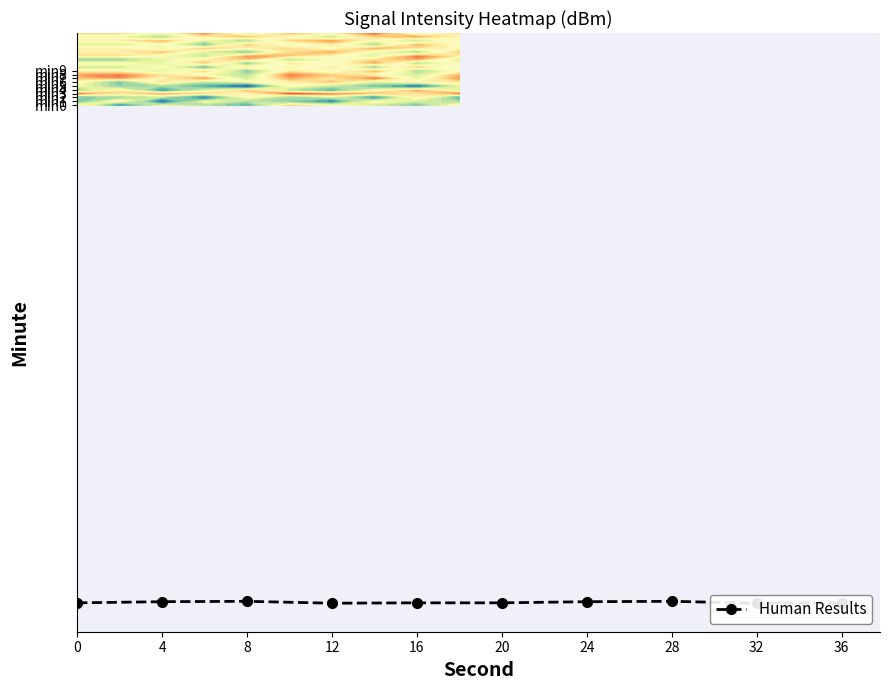

At which label does the data first exceed -131?

8